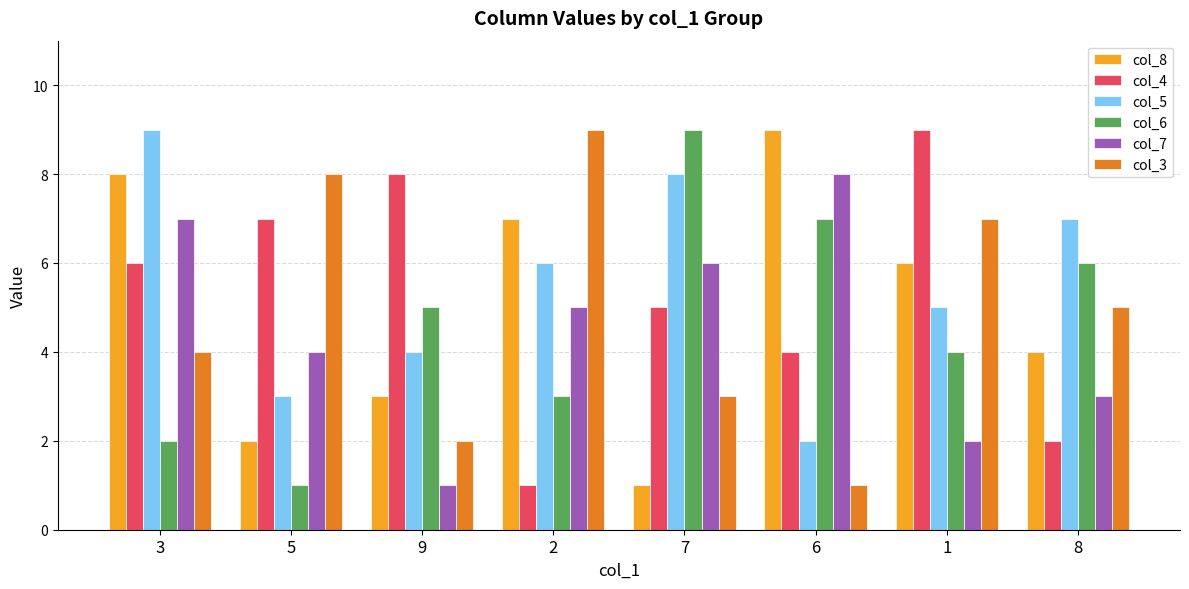

Reading left to right, transcribe all the data shown in this chart.

col_8: 3=8	5=2	9=3	2=7	7=1	6=9	1=6	8=4
col_4: 3=6	5=7	9=8	2=1	7=5	6=4	1=9	8=2
col_5: 3=9	5=3	9=4	2=6	7=8	6=2	1=5	8=7
col_6: 3=2	5=1	9=5	2=3	7=9	6=7	1=4	8=6
col_7: 3=7	5=4	9=1	2=5	7=6	6=8	1=2	8=3
col_3: 3=4	5=8	9=2	2=9	7=3	6=1	1=7	8=5